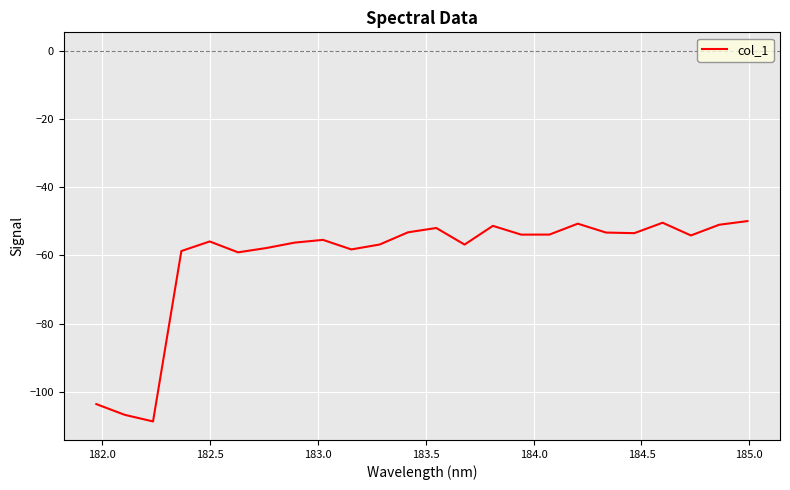

What is the difference between the maximum and minimum values?

58.8